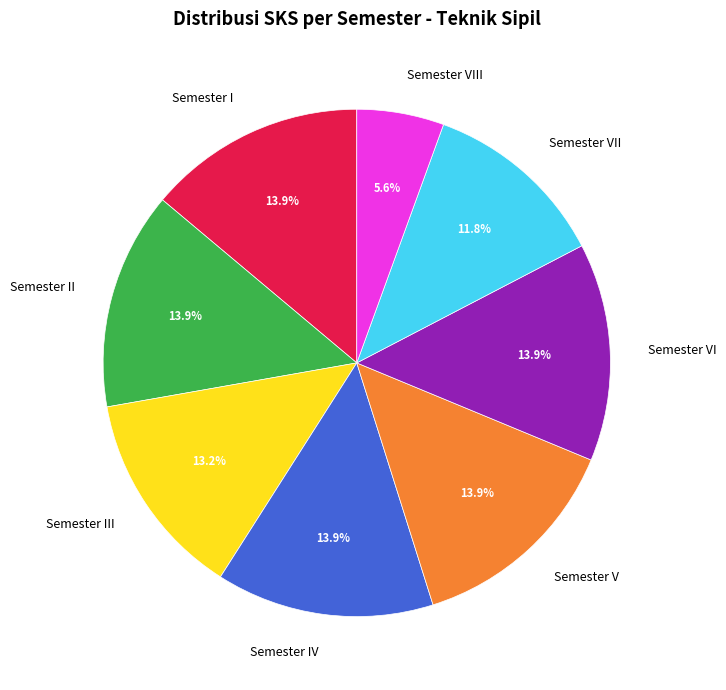

To the nearest percent, what portion does Semester IV represent?

14%